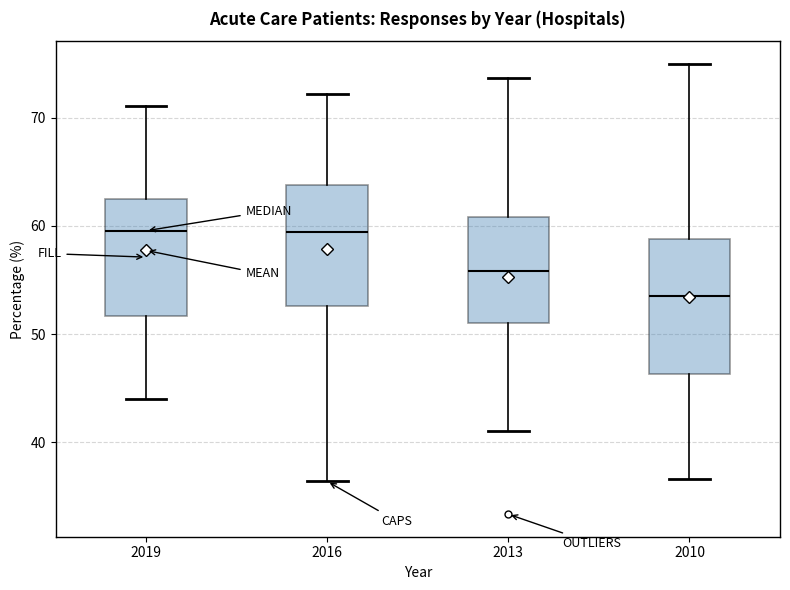

Comparing the boxes themselves (not the whiskers), which one is the tallest?

2010